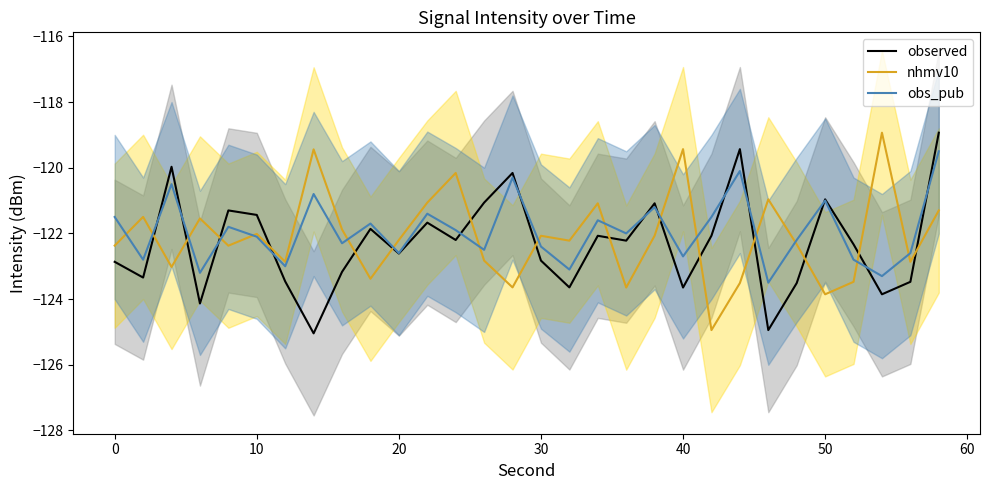

True or false: obs_pub has more than 0 interior local peaks.

True